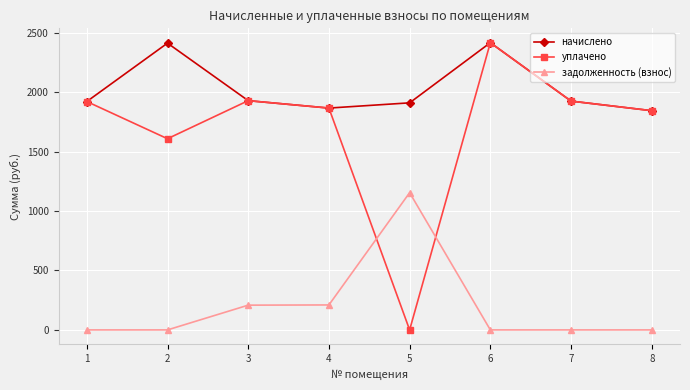

Which series has the widest spread of values?

уплачено